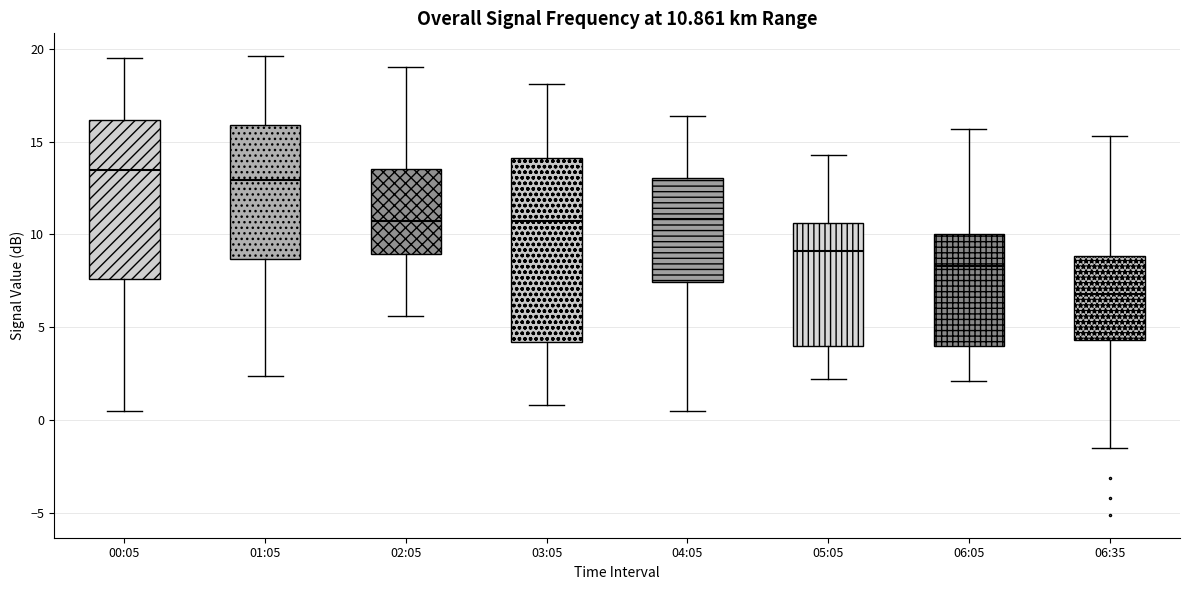

Which box has the lowest median line?

06:35